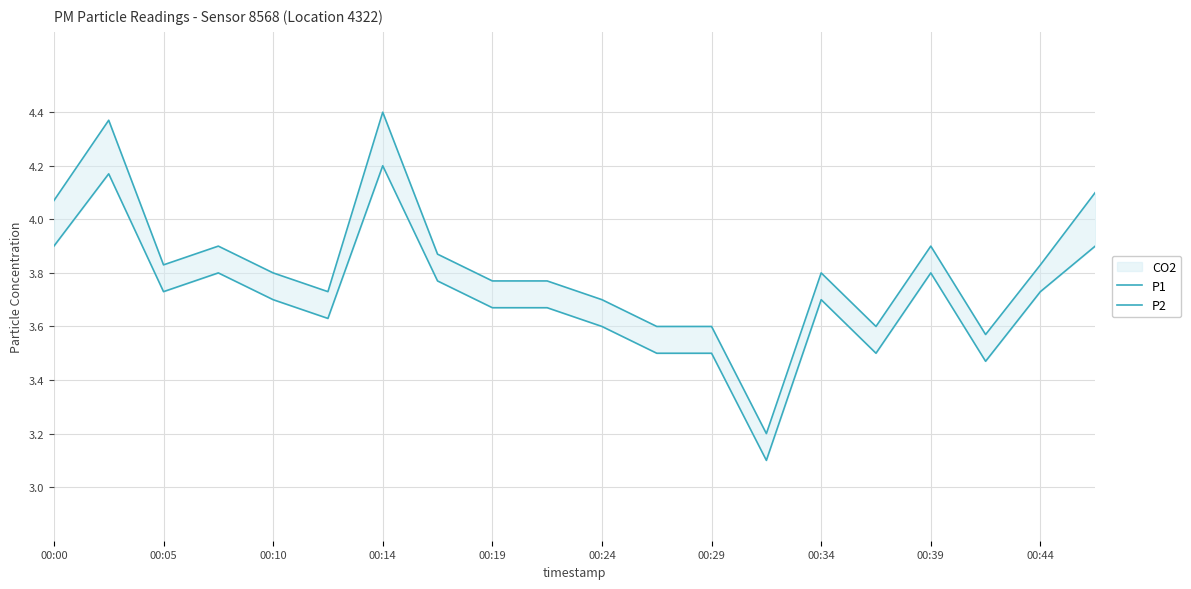

What is the sum of all P1 values?

76.4